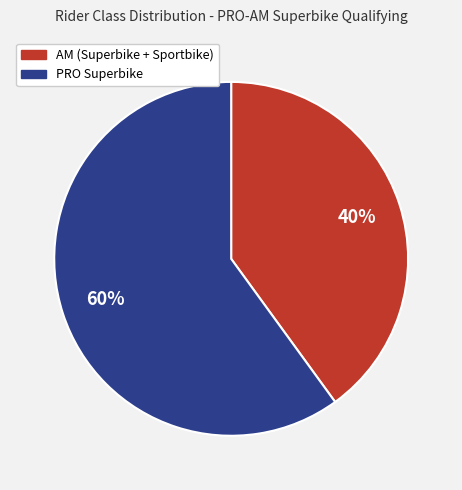

To the nearest percent, what is the difference between the largest and smallest slice percentages?

20%